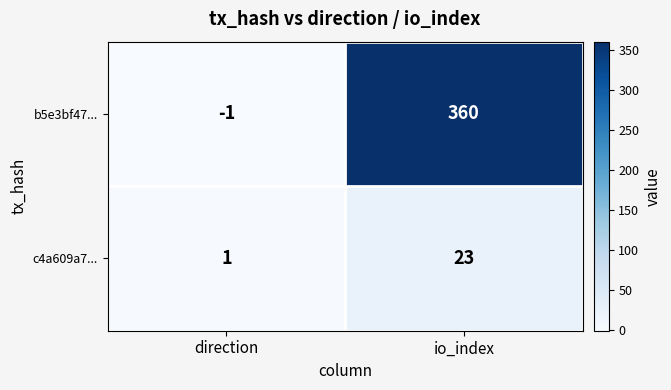

What is the greatest value displayed?

360